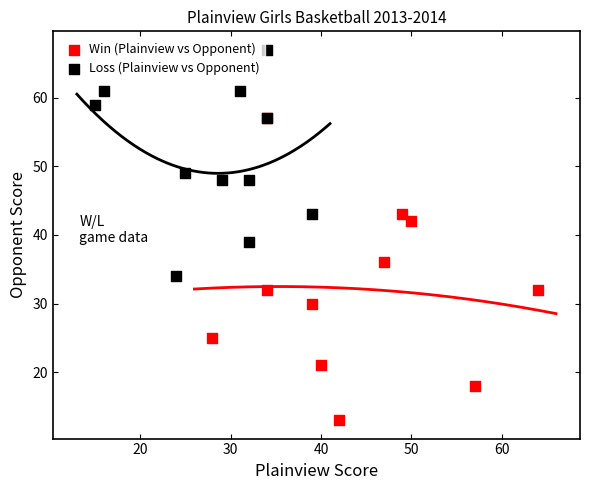

Which series contains the lowest Y value?

Win (Plainview vs Opponent)